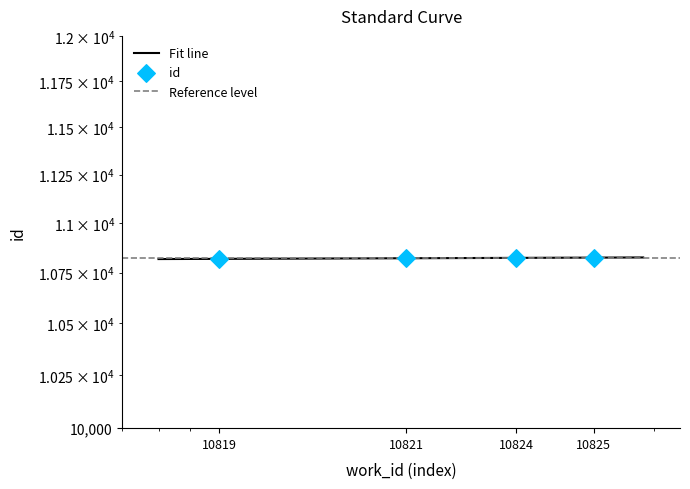

What is the change in value from 10821 to 10825?

+4